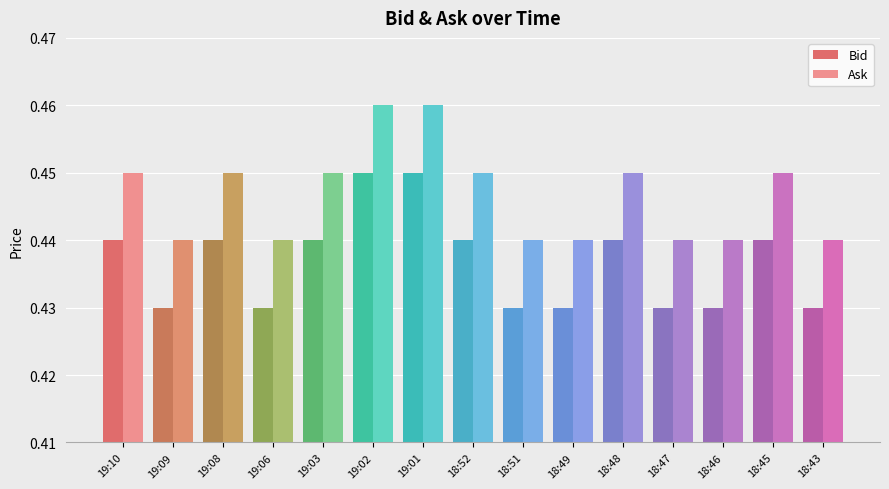

List the series in order of their peak value, highest first.

Ask, Bid